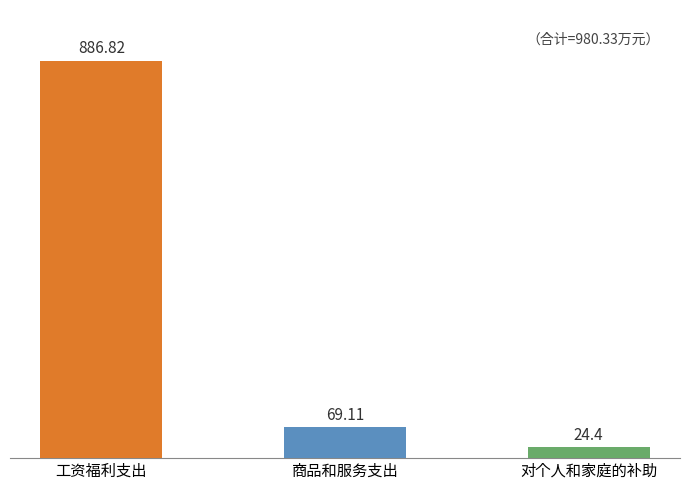

What is the difference between the maximum and minimum values?

862.4